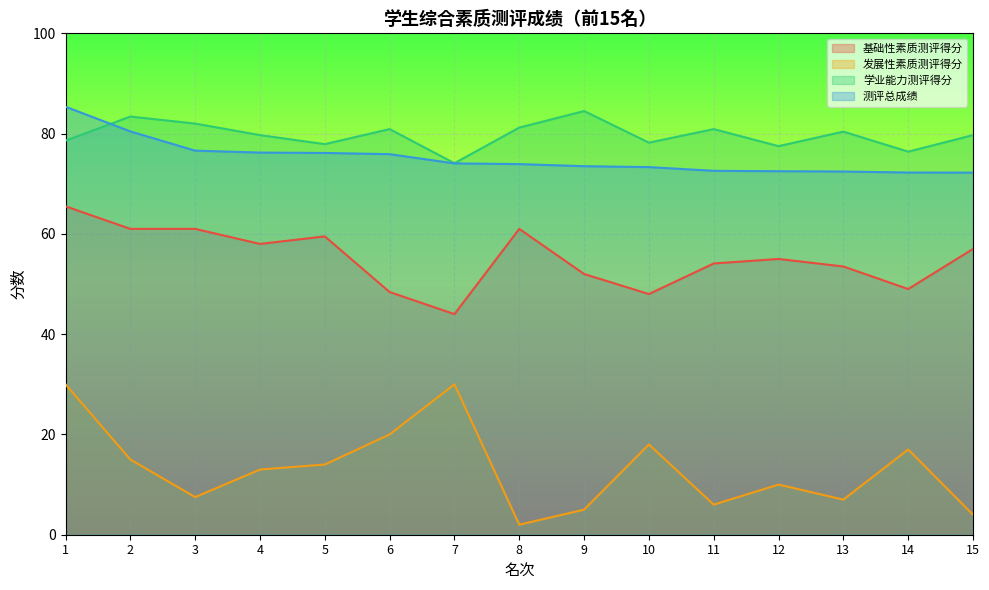

True or false: 基础性素质测评得分 and 测评总成绩 intersect in this chart.

False